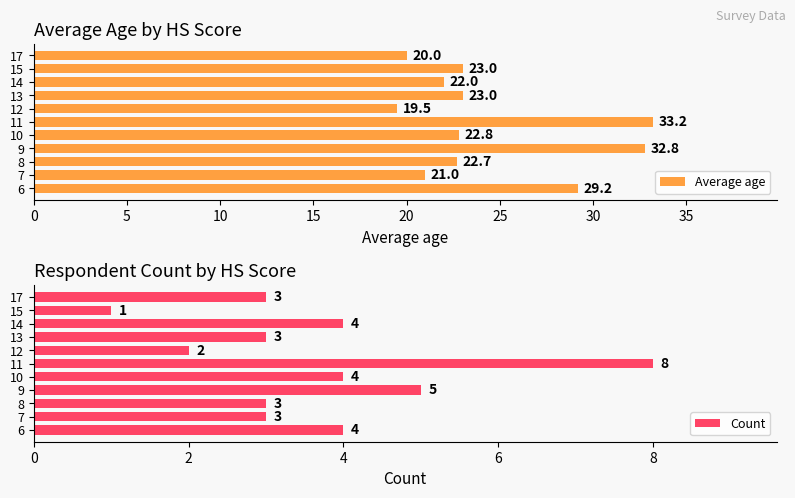

Which category has the highest value in the Average age series?

11